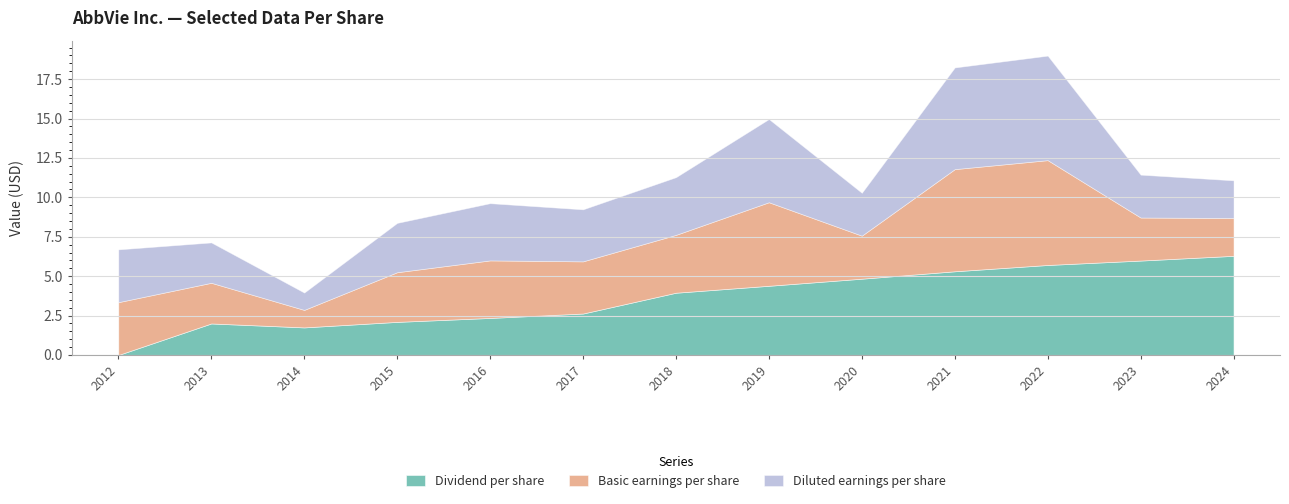

How many data points in Diluted earnings per share are less than 3?

5